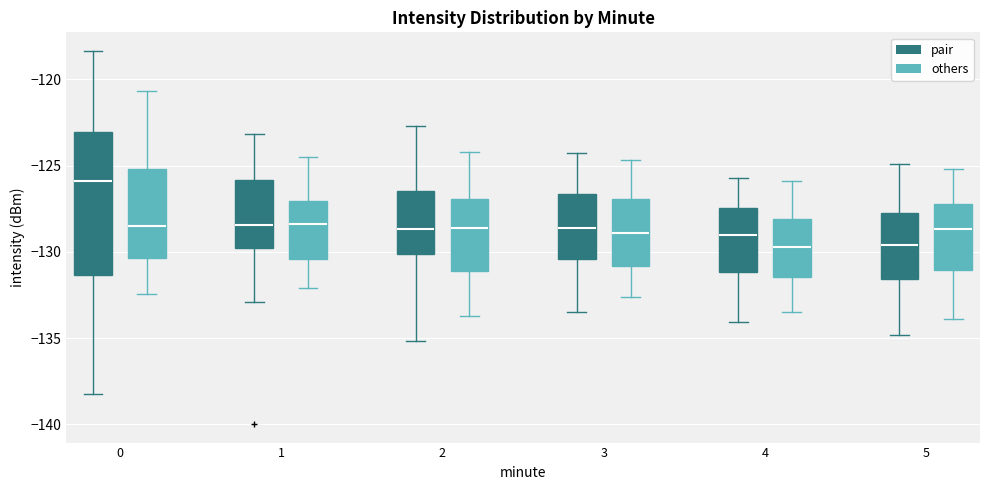

Reading left to right, transcribe this box plot: for each box, give where its median line is, the range the box spans, and where its two whiskers end, as read against the y-axis. The values are not printed on the chart, so give them approximately, as read against the axis.

0 (pair): median -126.0, box -131.5 to -123.0, whiskers -138.5 to -118.5
0 (others): median -128.5, box -130.5 to -125.0, whiskers -132.5 to -120.5
1 (pair): median -128.5, box -130.0 to -126.0, whiskers -133.0 to -123.0
1 (others): median -128.5, box -130.5 to -127.0, whiskers -132.0 to -124.5
2 (pair): median -128.5, box -130.0 to -126.5, whiskers -135.0 to -122.5
2 (others): median -128.5, box -131.0 to -127.0, whiskers -133.5 to -124.0
3 (pair): median -128.5, box -130.5 to -126.5, whiskers -133.5 to -124.5
3 (others): median -129.0, box -131.0 to -127.0, whiskers -132.5 to -124.5
4 (pair): median -129.0, box -131.0 to -127.5, whiskers -134.0 to -125.5
4 (others): median -129.5, box -131.5 to -128.0, whiskers -133.5 to -126.0
5 (pair): median -129.5, box -131.5 to -127.5, whiskers -135.0 to -125.0
5 (others): median -128.5, box -131.0 to -127.0, whiskers -134.0 to -125.0